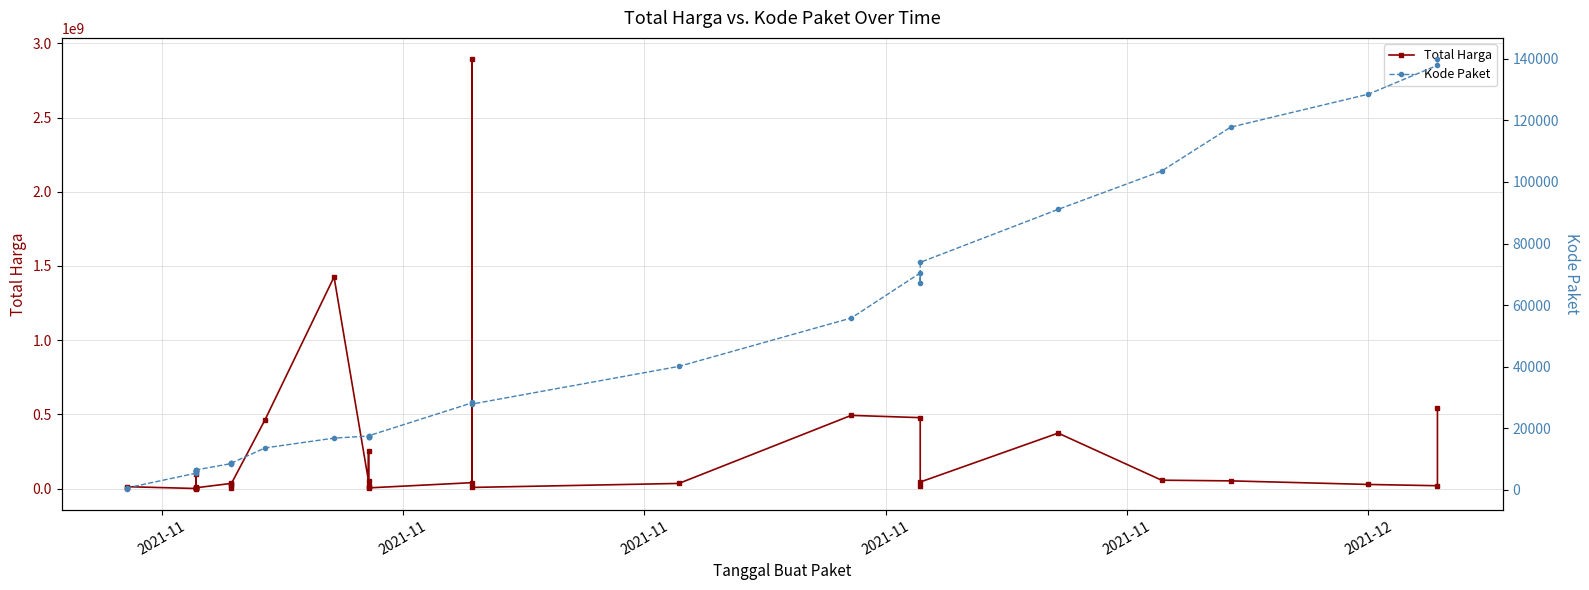

Does the chart have visible grid lines?

Yes